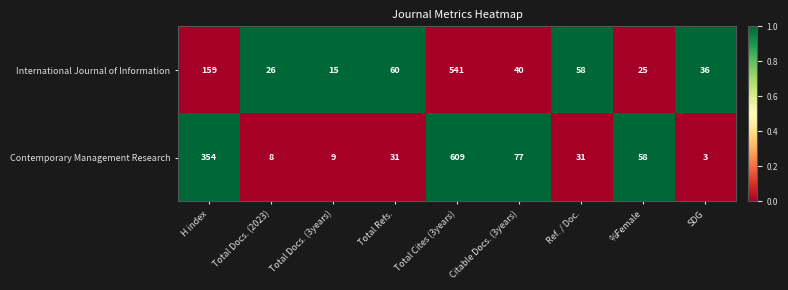

What value does the Contemporary Management Research series have at Ref. / Doc.?

31